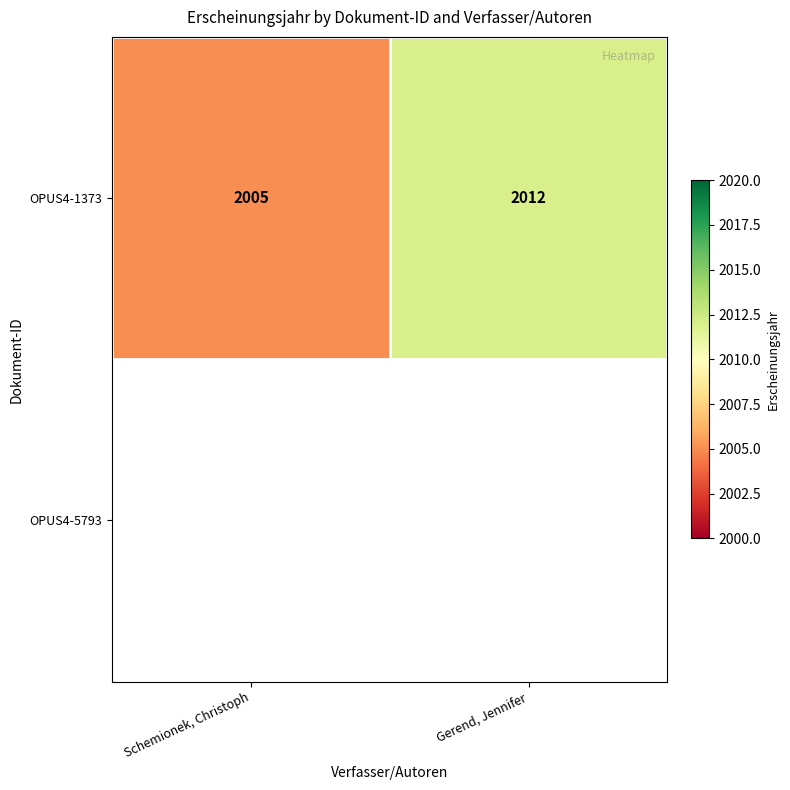

The OPUS4-1373 series shows 926 at Schemionek, Christoph. True or false?

False